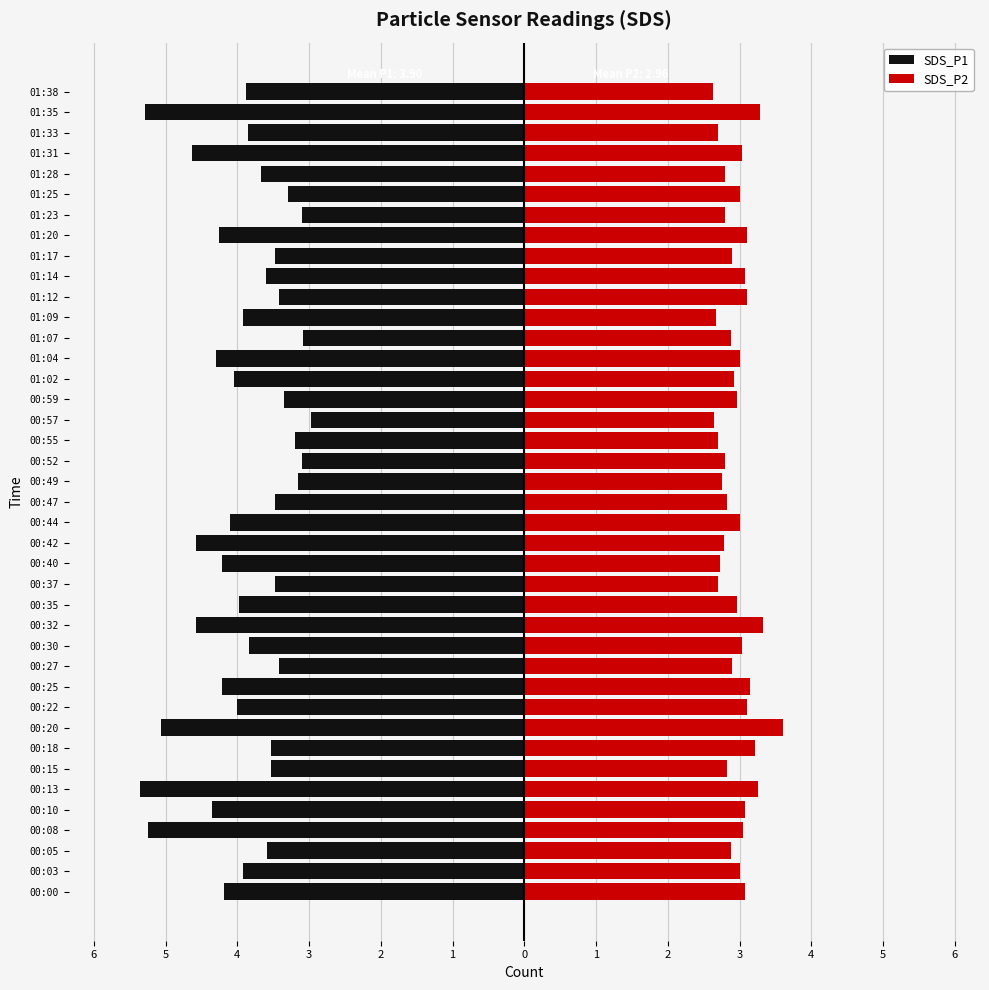

True or false: SDS_P2 has a value of 4.0 at 00:08.

False